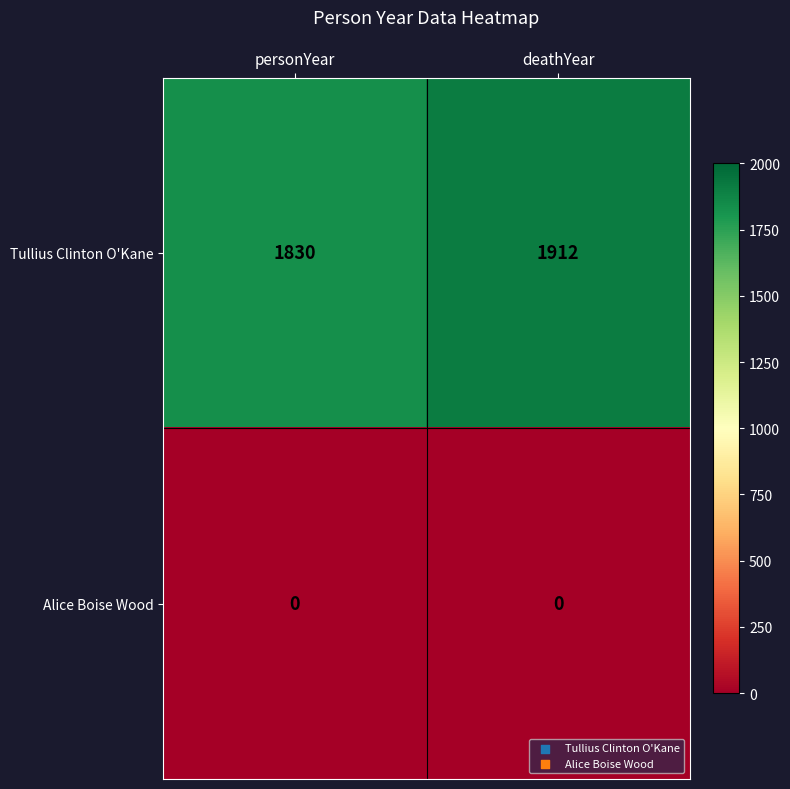

At which category is the sum across all series the highest?

deathYear